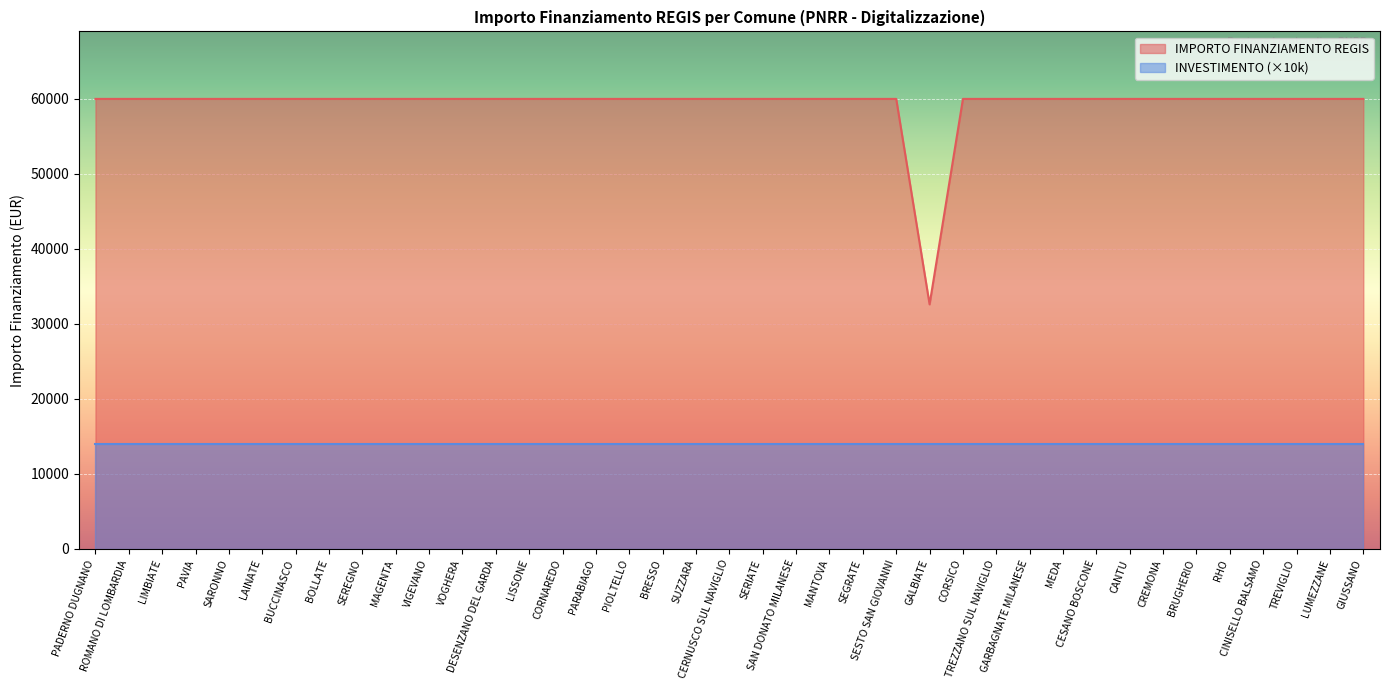

Where is the first local minimum?

GALBIATE